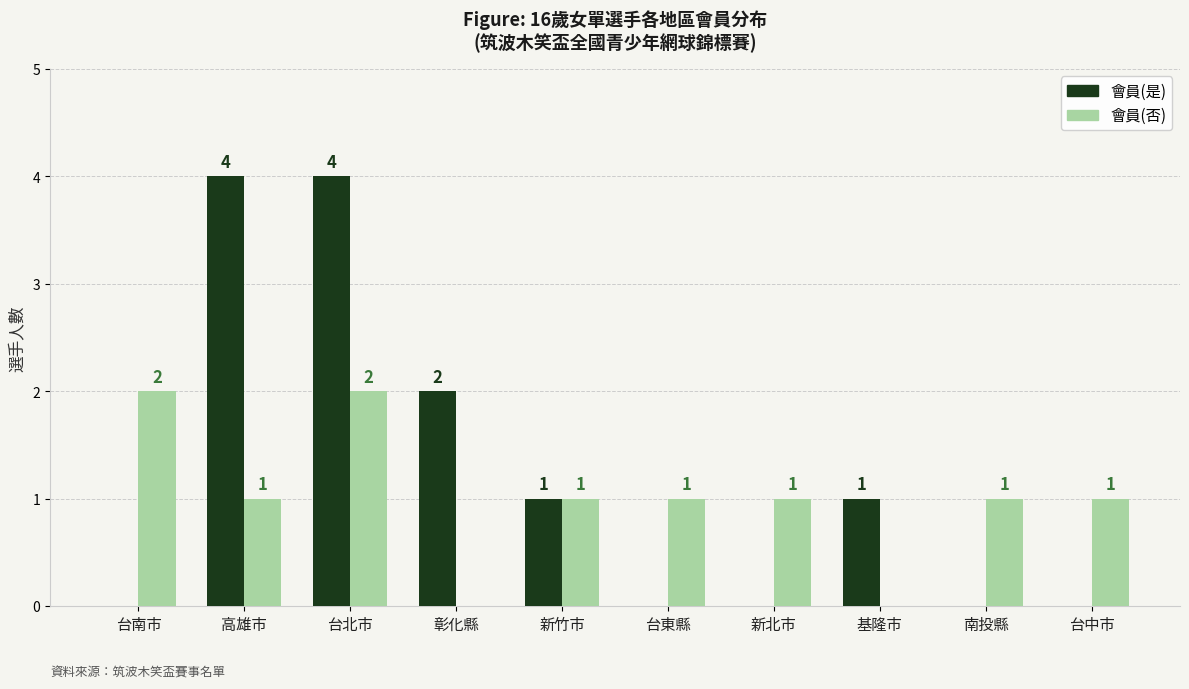

At which category is the sum across all series the highest?

台北市